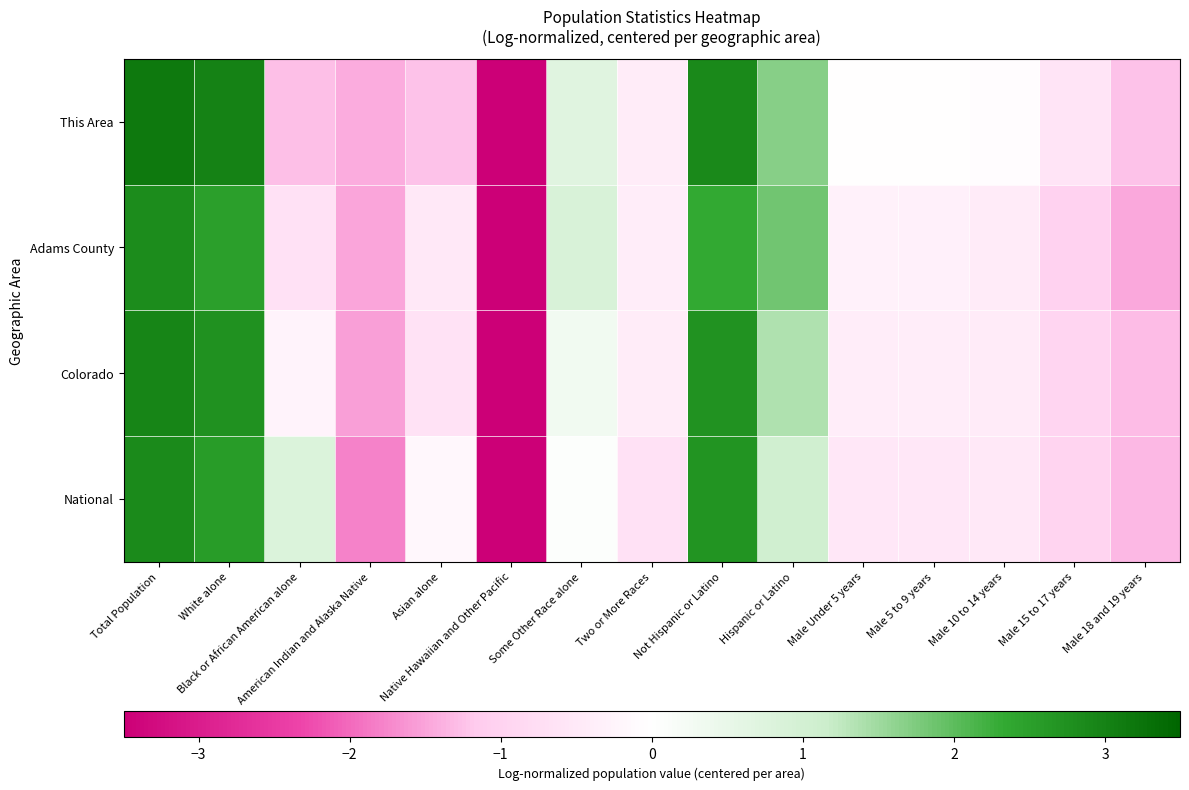

Which label corresponds to the largest value in the chart?

Total Population